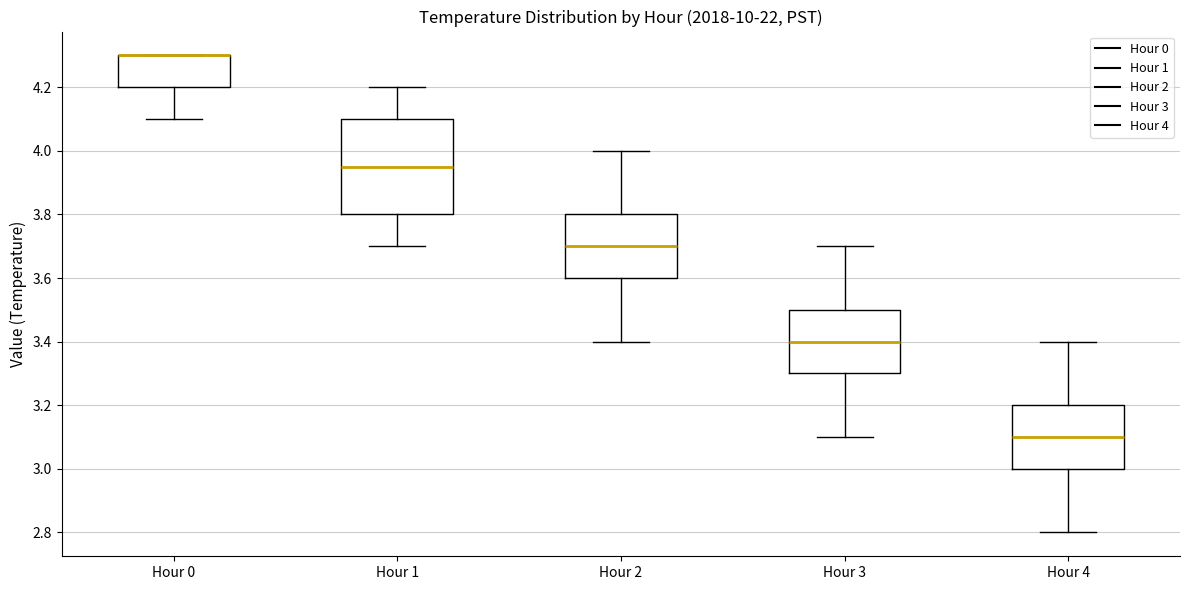

Where is the lower edge of the box for Hour 2 on the y-axis? The values are not printed on the chart, so give them approximately, as read against the axis.

3.60